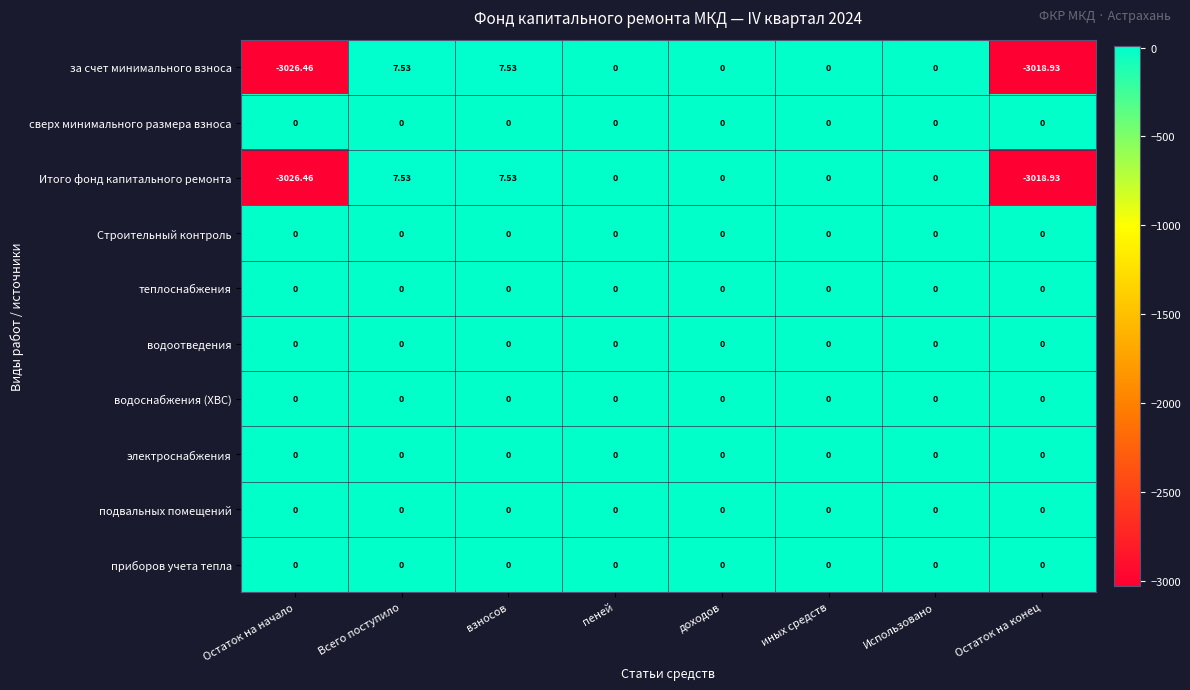

How many distinct data groups are displayed?

10